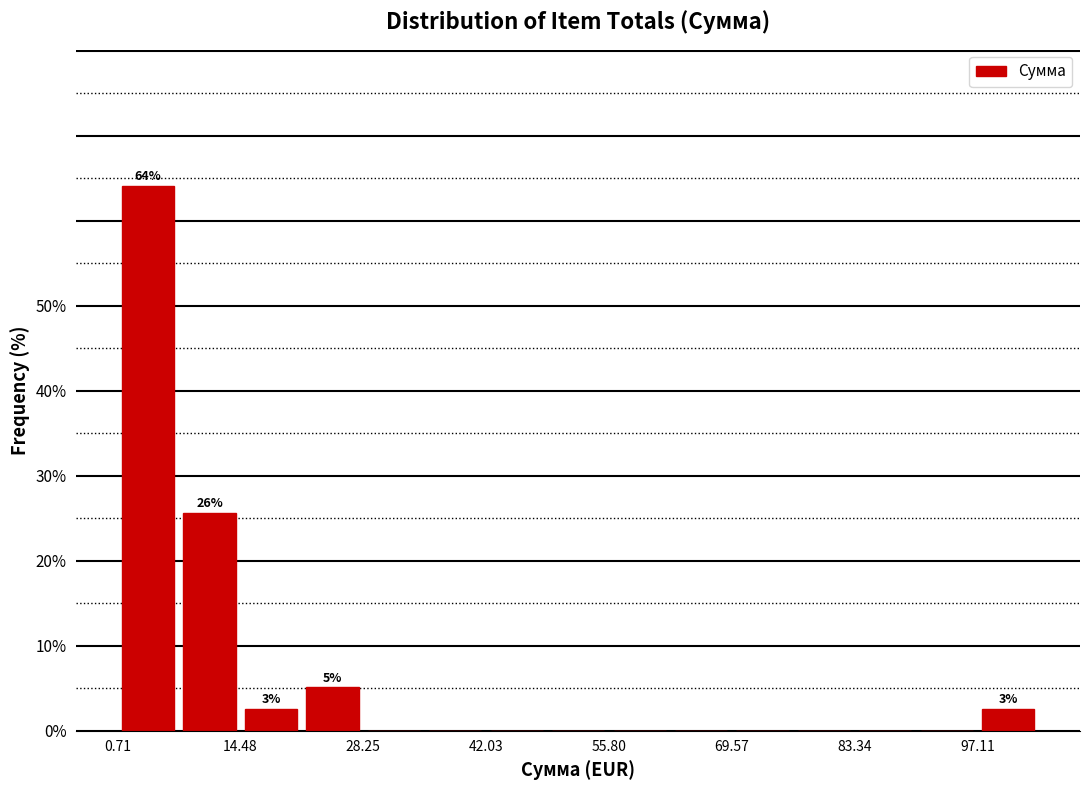

Around what value on the x-axis is the tallest bar? Give the approximate position of its centre, as read against the axis.

4